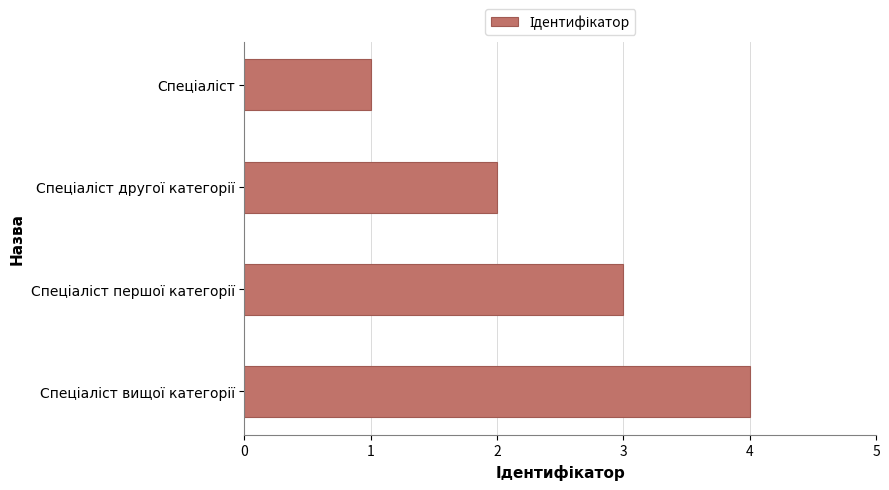

What is the difference between the maximum and minimum values?

3